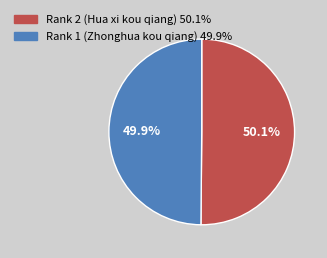

Do Rank 1 (Zhonghua kou qiang) and Rank 2 (Hua xi kou qiang) together represent more than half of the pie?

Yes